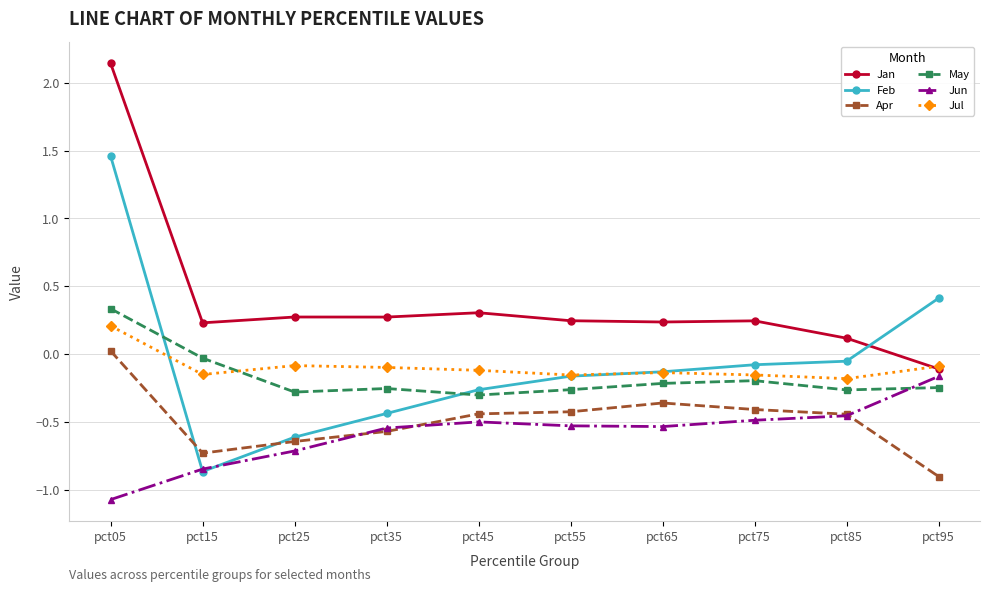

What is the spread (max minus min) of values at pct45?

0.8